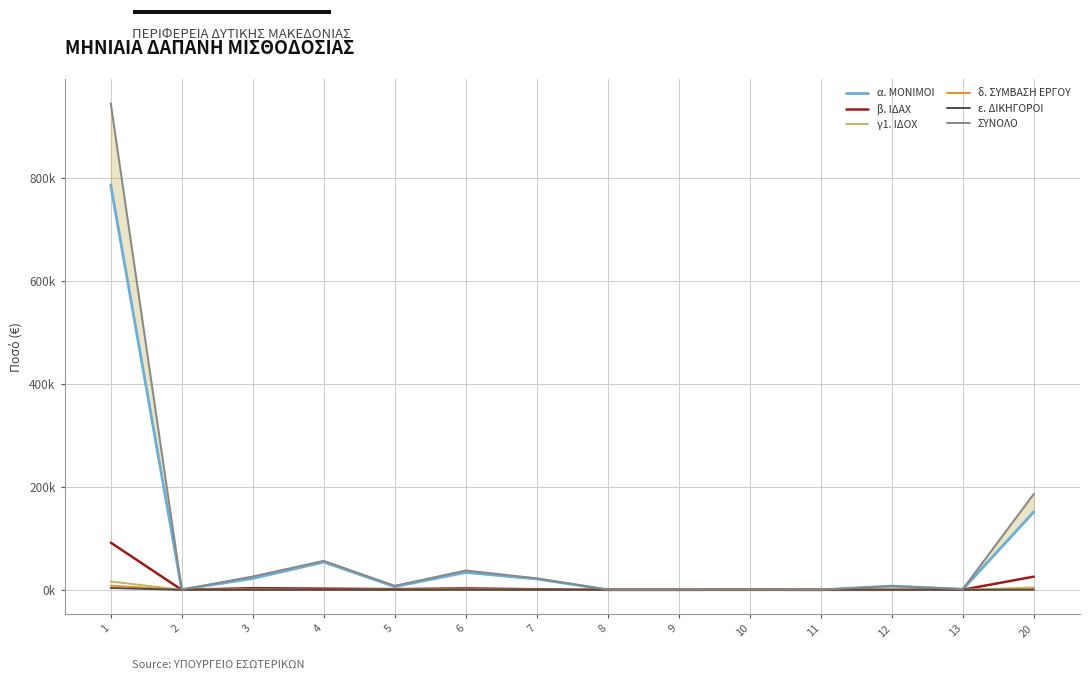

At how many categories does at least one series exceed 874199?

1